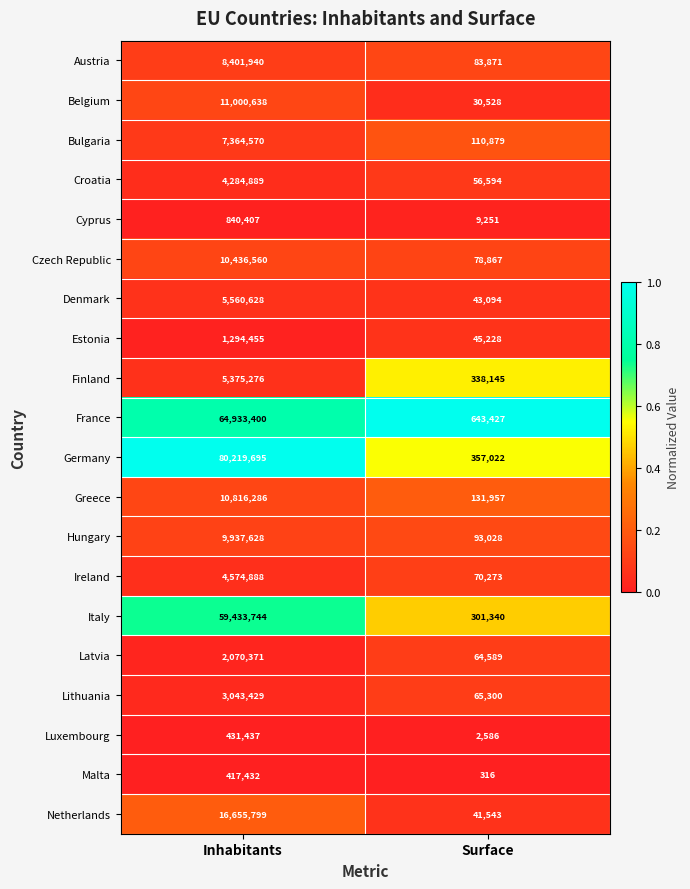

Which category has the highest value across all series?

Inhabitants